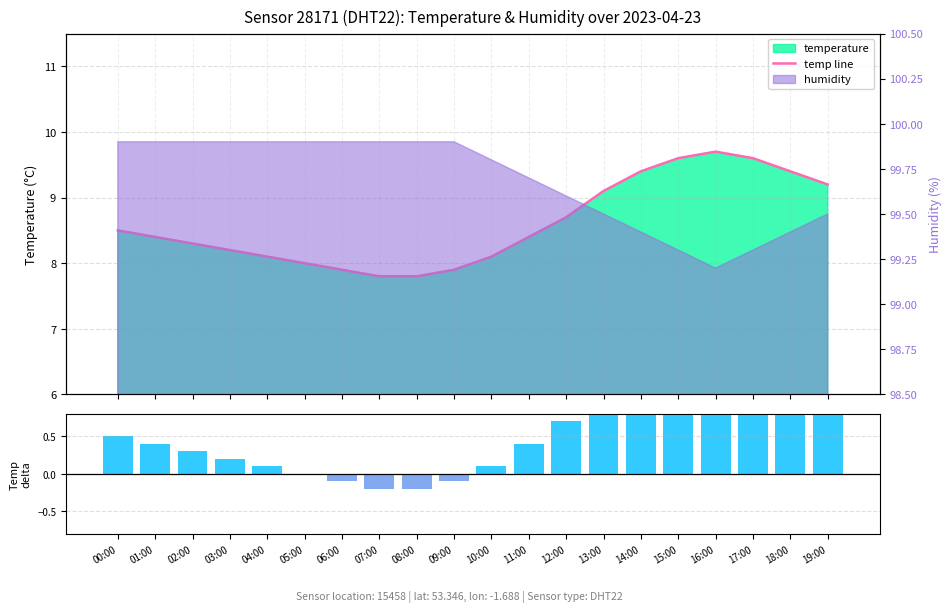

Where does the temp line series first go above 8?

00:00